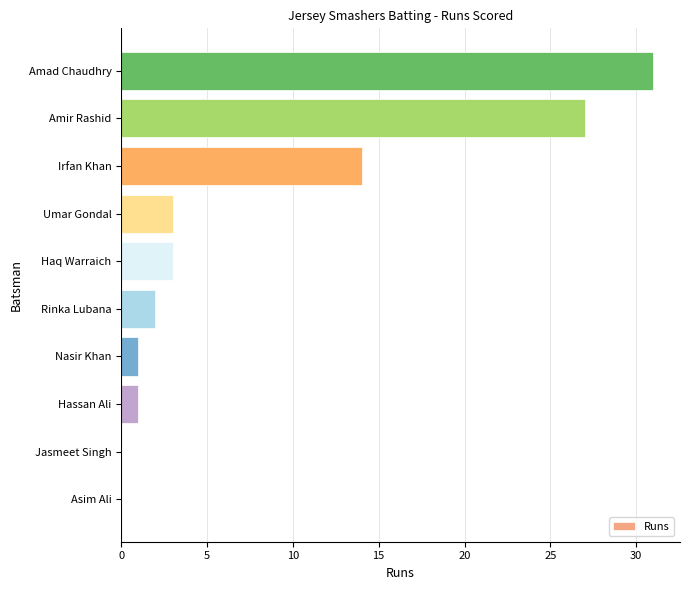

What is the change in value from Jasmeet Singh to Rinka Lubana?

+2